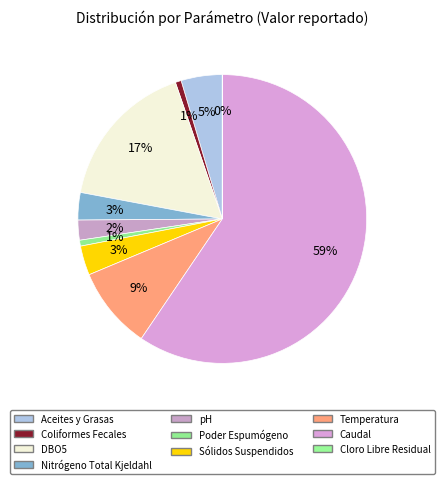

Is it true that Cloro Libre Residual is 1% of the pie?

False